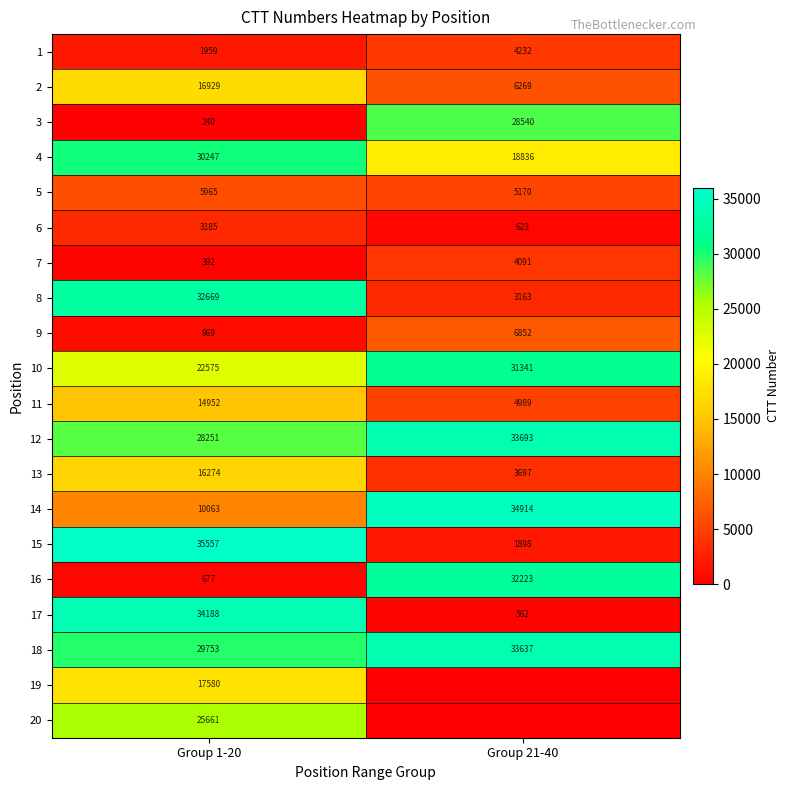

What value does the 18 series have at Group 1-20?

29753